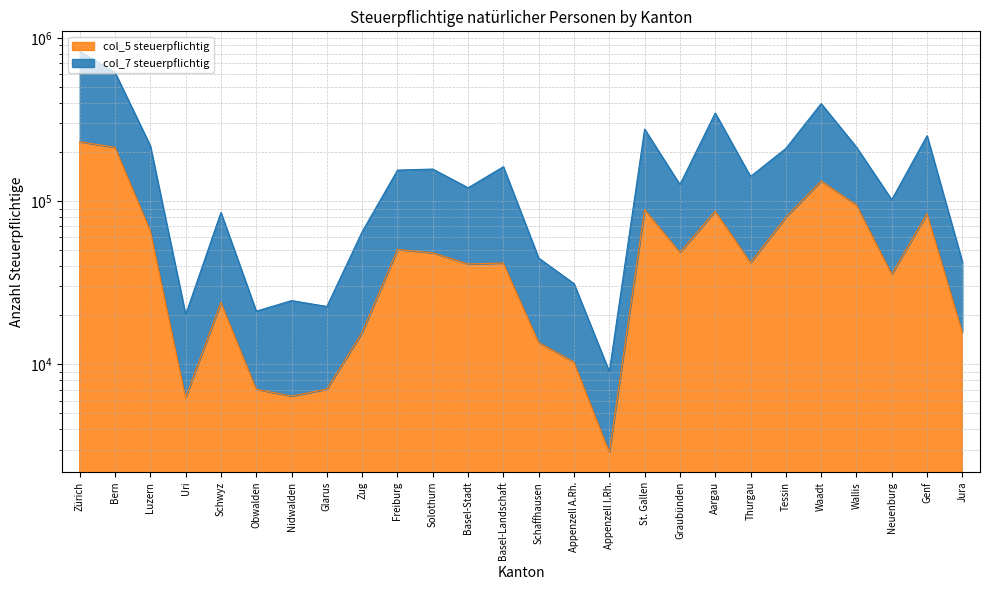

How many lines are shown in the chart?

2